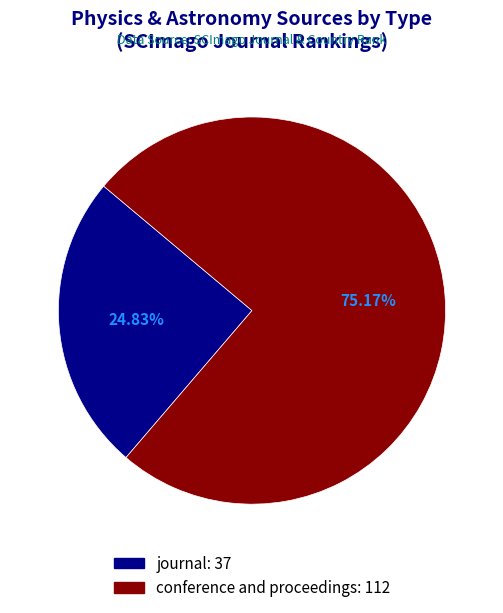

Which slice is the largest?

conference and proceedings